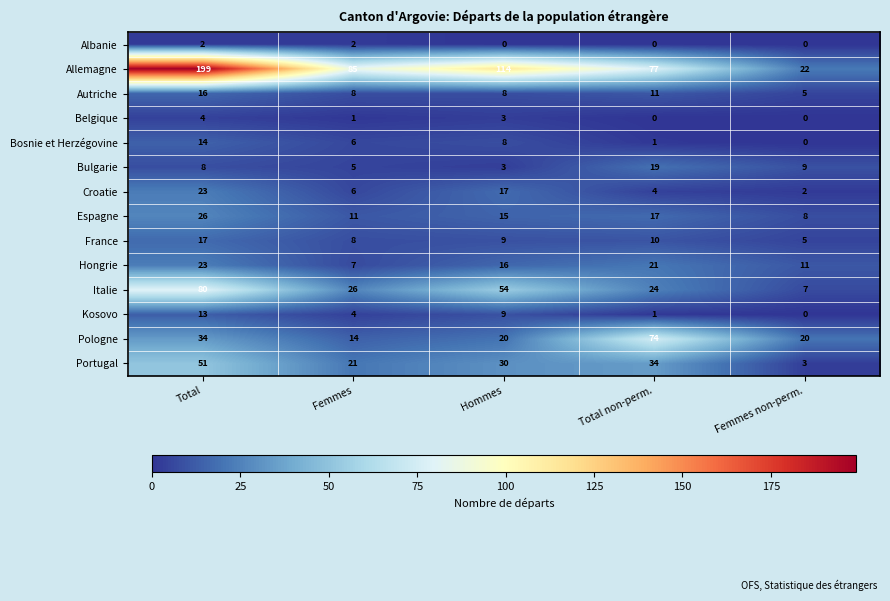

What is the difference between the highest and lowest values at Total?

197